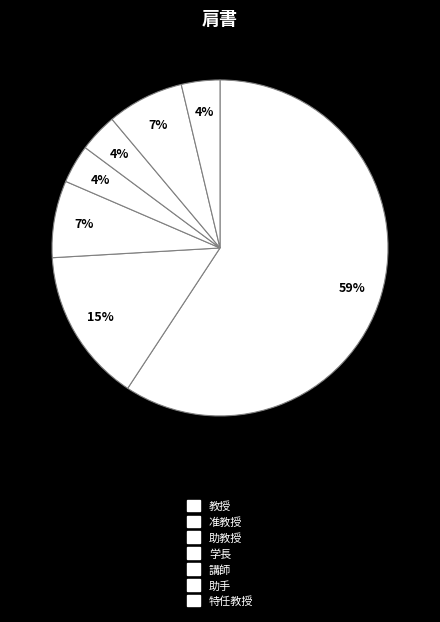

How many slices are in this pie chart?

7